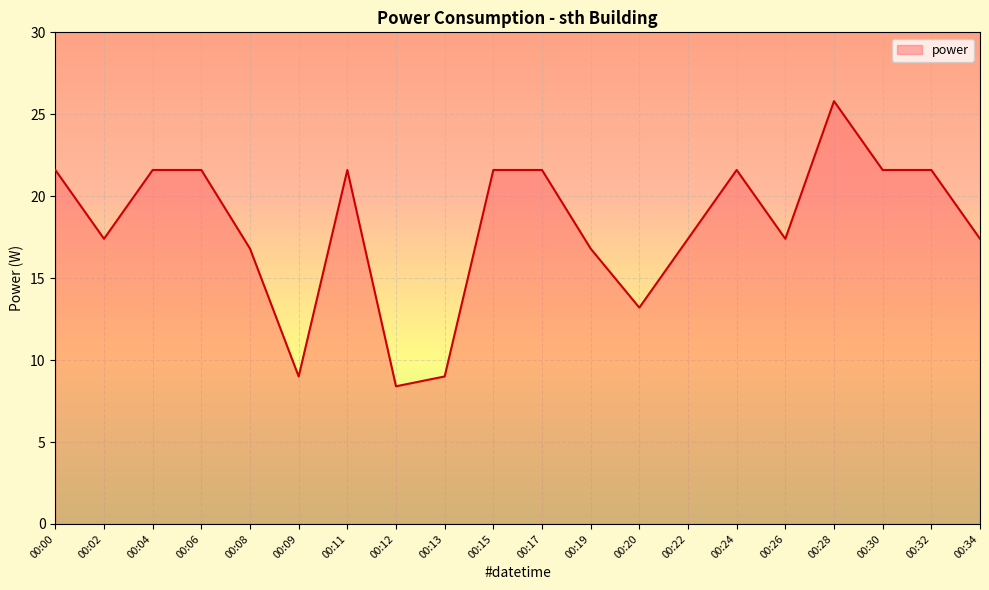

What value does the data have at 00:06?

21.6